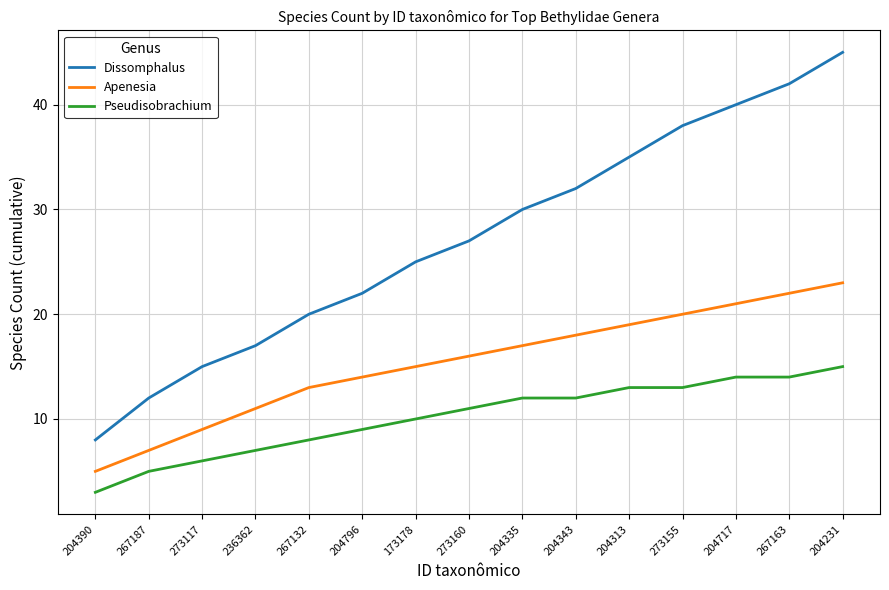

Reading left to right, list all the values displayed in this chart.

Dissomphalus: 8	12	15	17	20	22	25	27	30	32	35	38	40	42	45
Apenesia: 5	7	9	11	13	14	15	16	17	18	19	20	21	22	23
Pseudisobrachium: 3	5	6	7	8	9	10	11	12	12	13	13	14	14	15